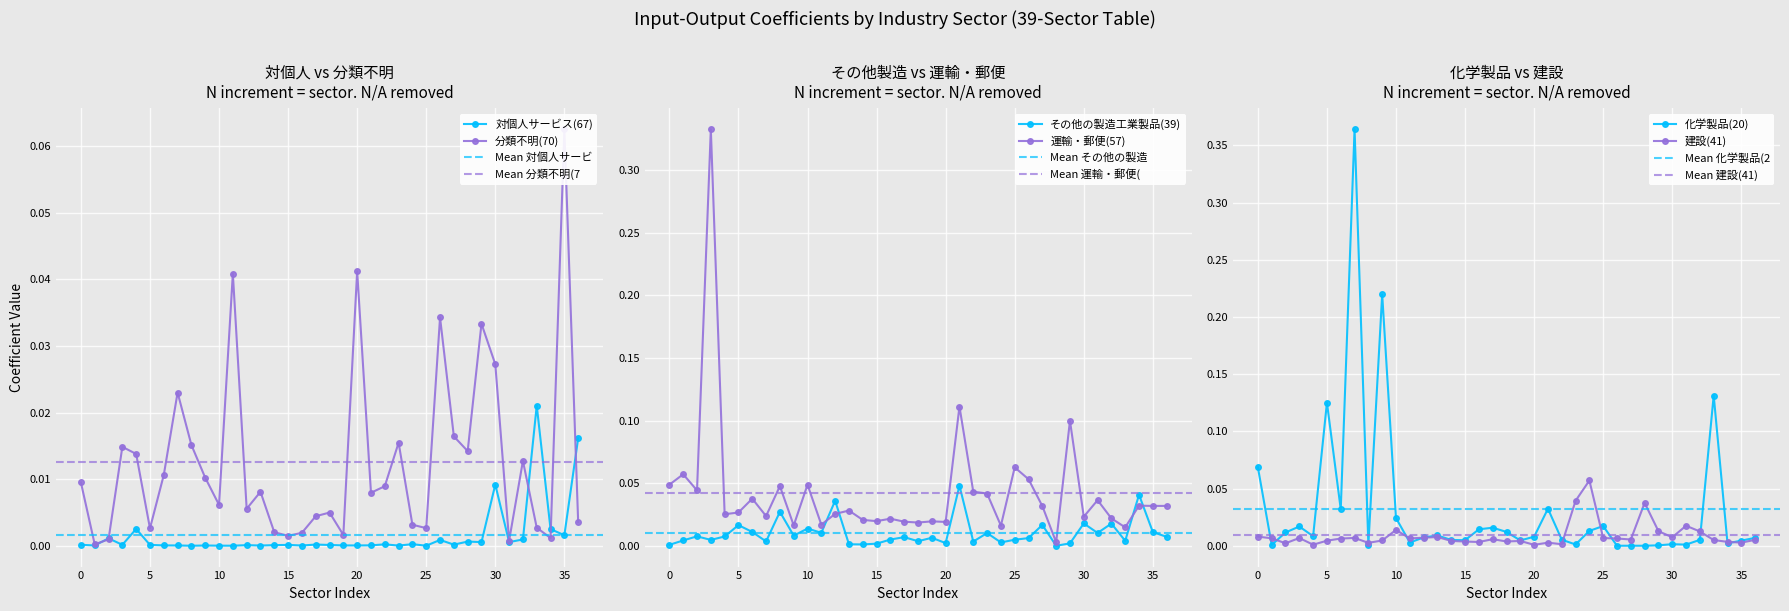

At how many categories does at least one series exceed 0?

37